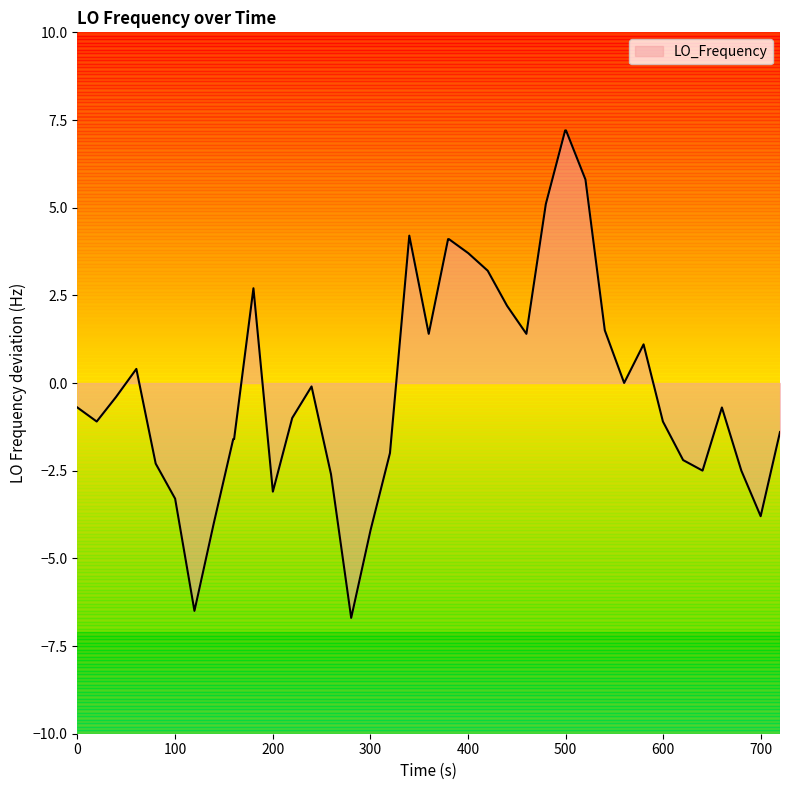

What is the maximum value shown in the chart?

7.2